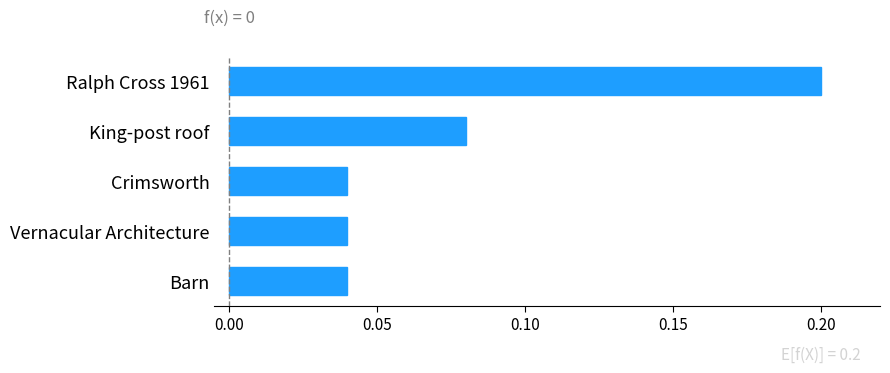

At which category does the chart reach its peak across all series?

Ralph Cross 1961